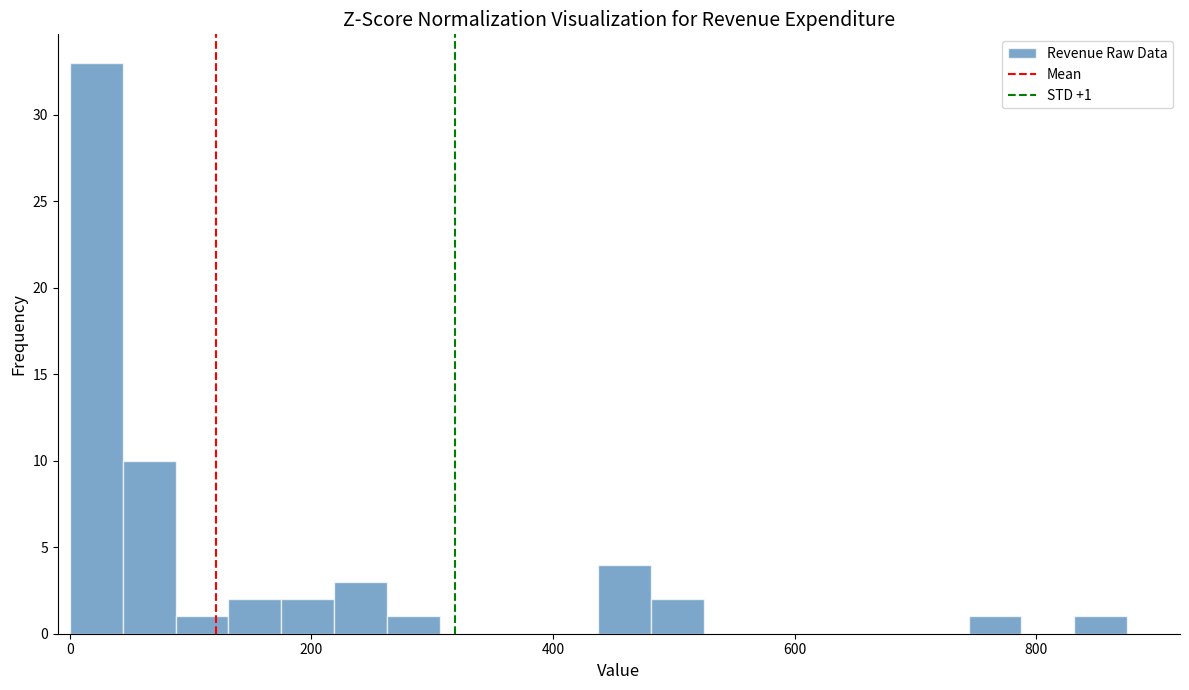

Around what value on the x-axis is the tallest bar? Give the approximate position of its centre, as read against the axis.

20